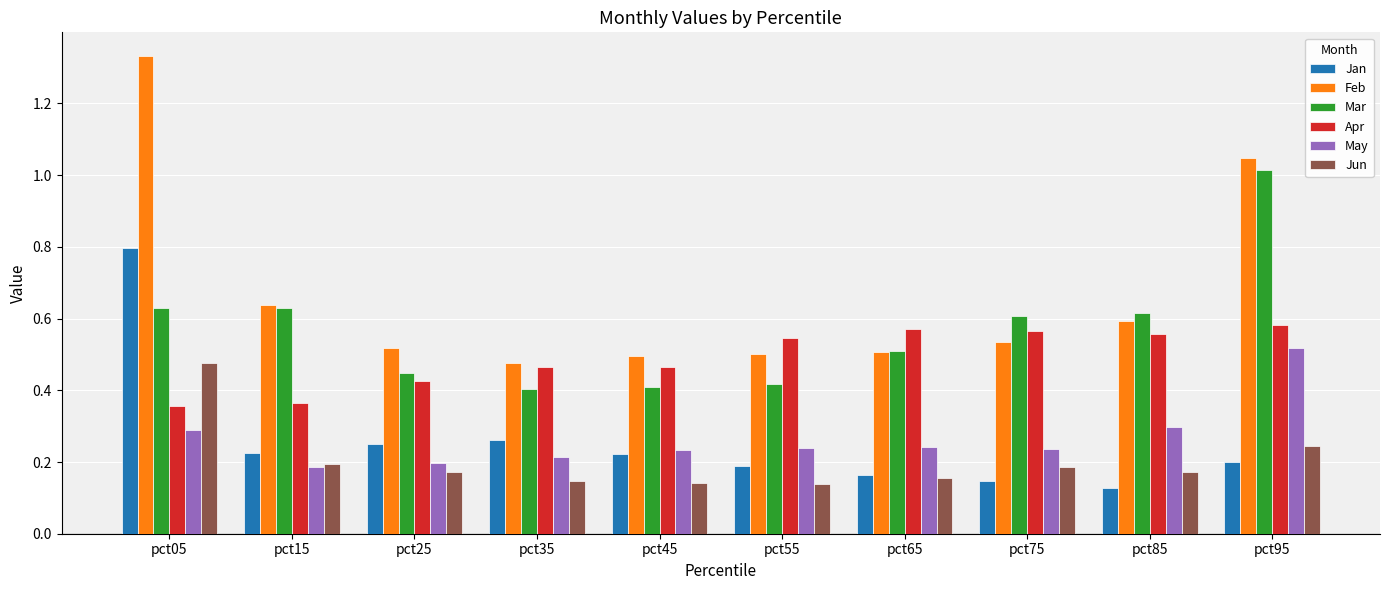

What is the maximum value for Jan?

0.8